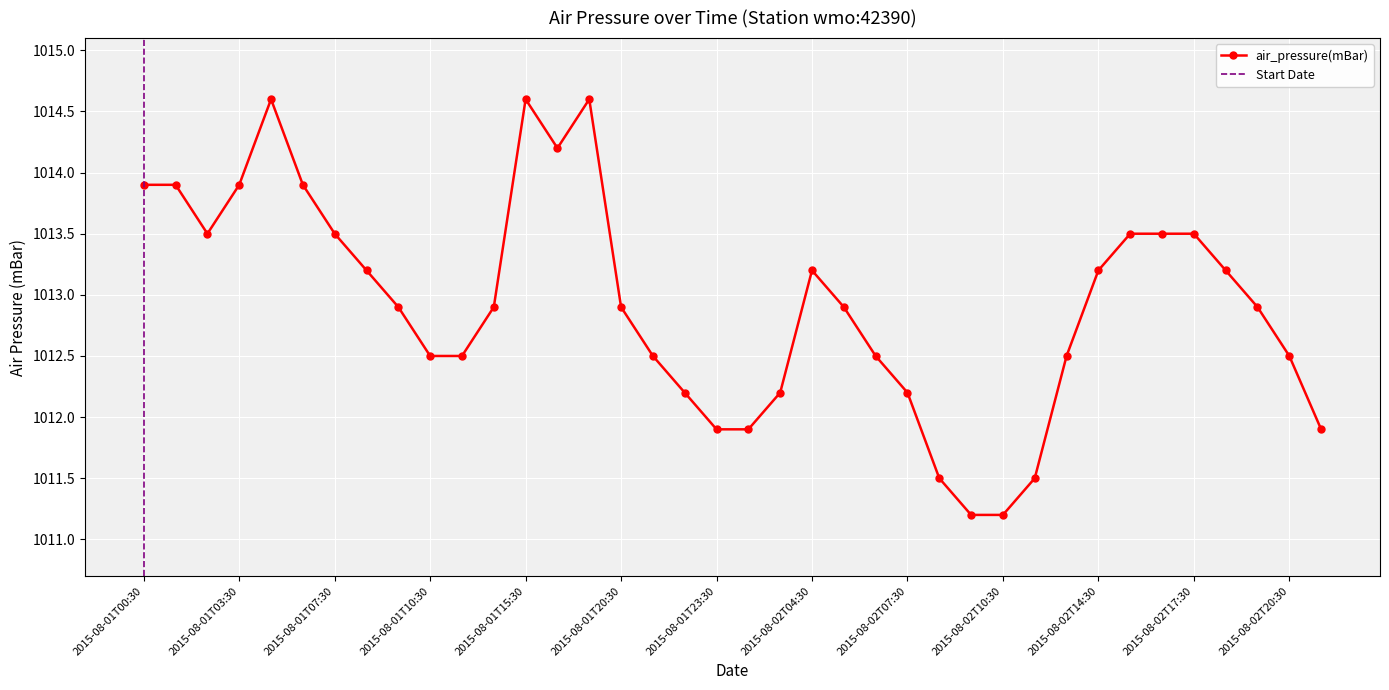

What is the change in value from 2015-08-02T07:30 to 2015-08-02T10:30?

-1.0